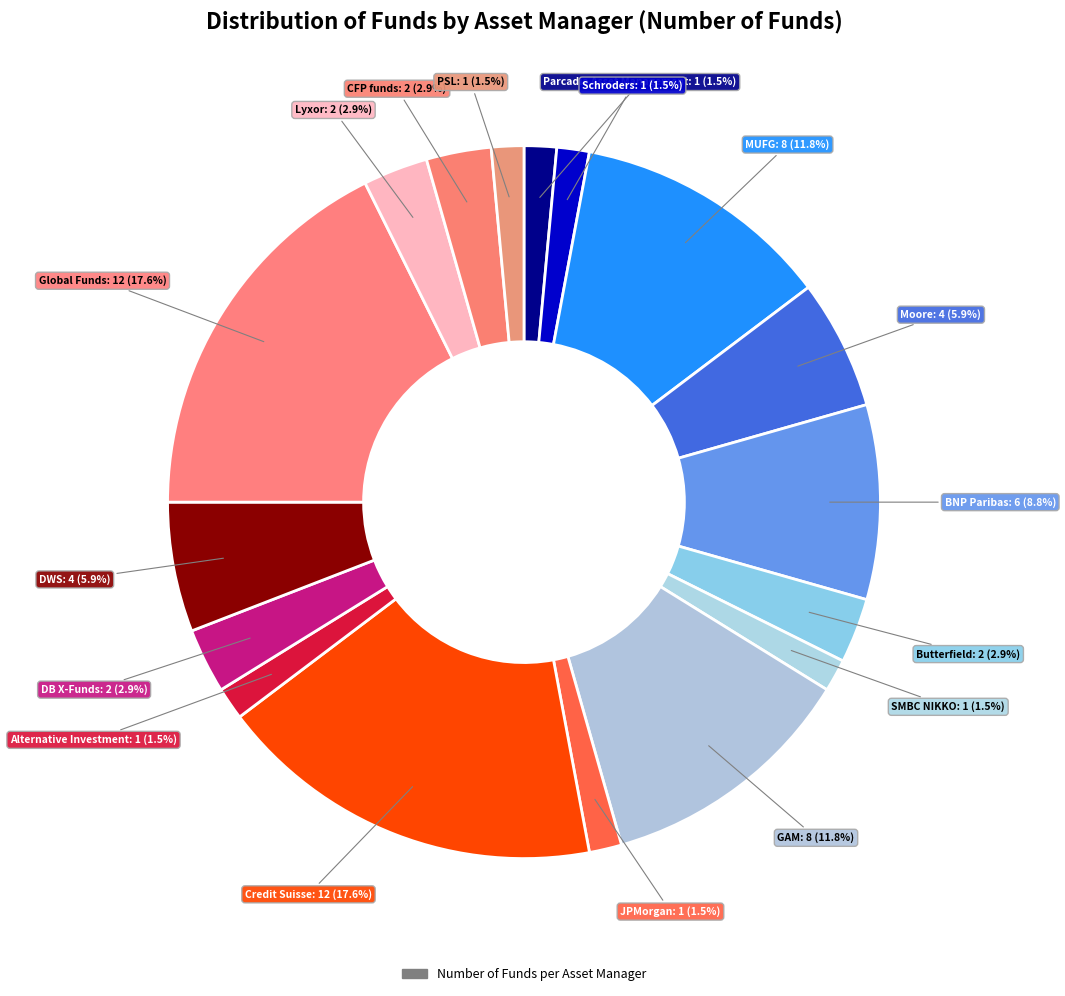

How many segments does this pie chart have?

17